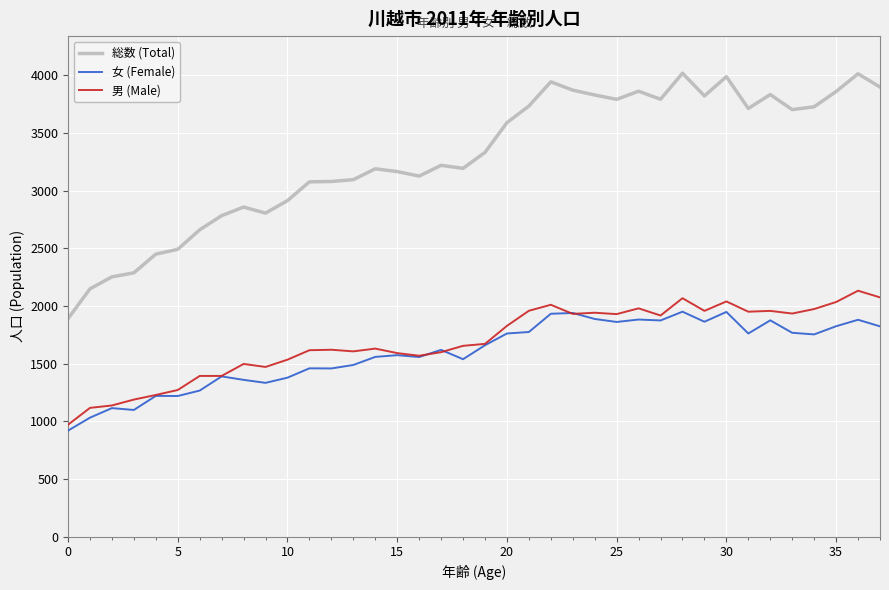

True or false: 総数 (Total) and 女 (Female) cross at least once.

False